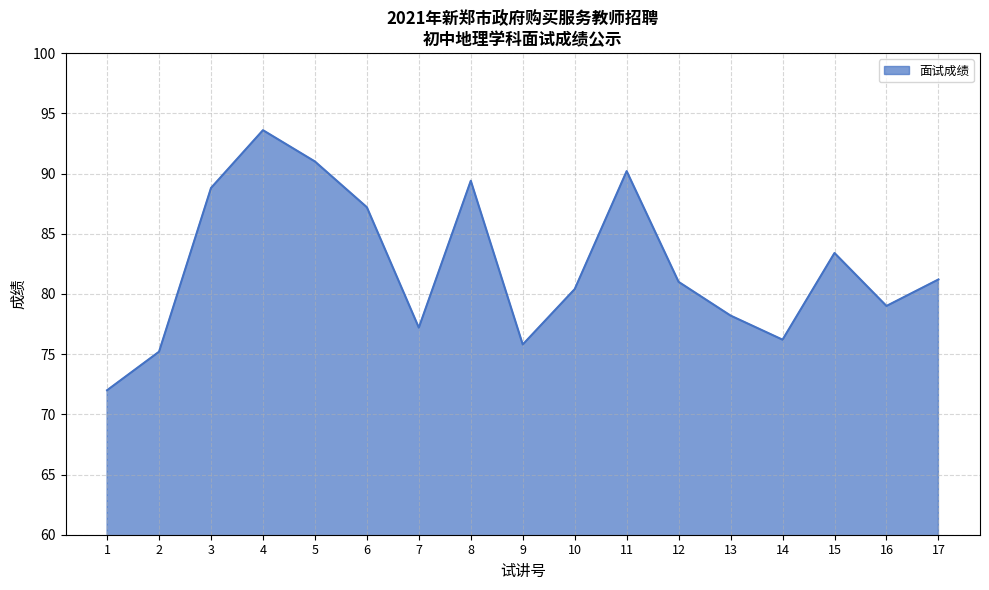

Which category has the highest value across all series?

4